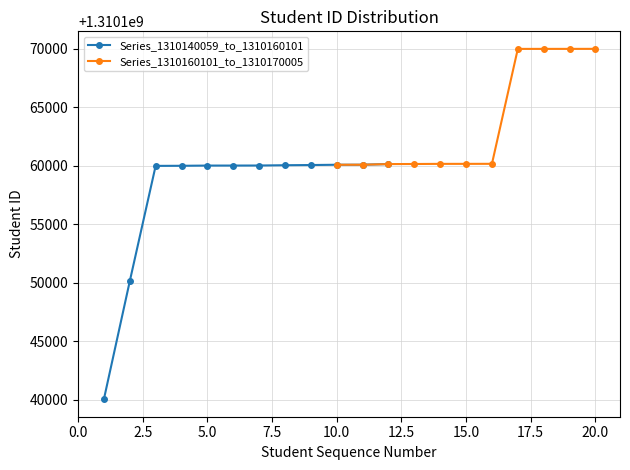

What is the sum of the values at 3 and 16?

2620320180